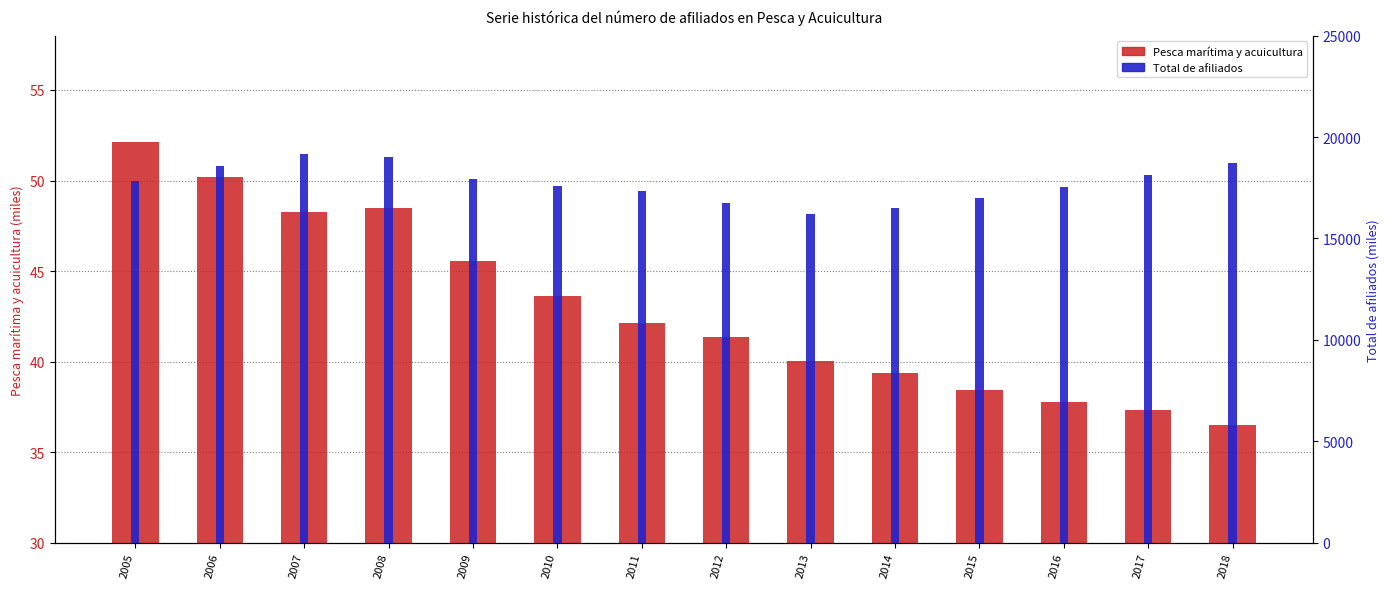

Where is Total de afiliados nearest to the value 17690?

2010